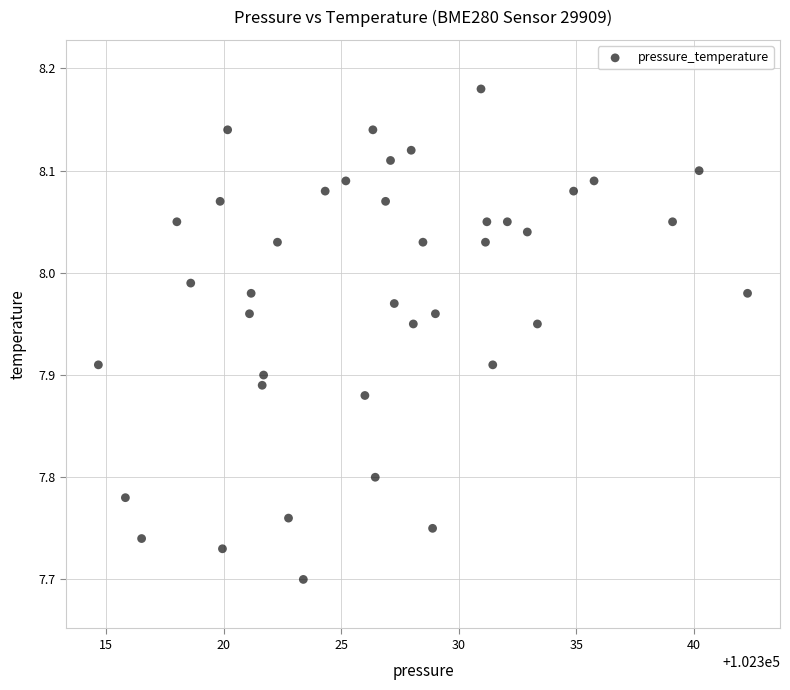

What is the range of Y values (max minus min)?

0.5